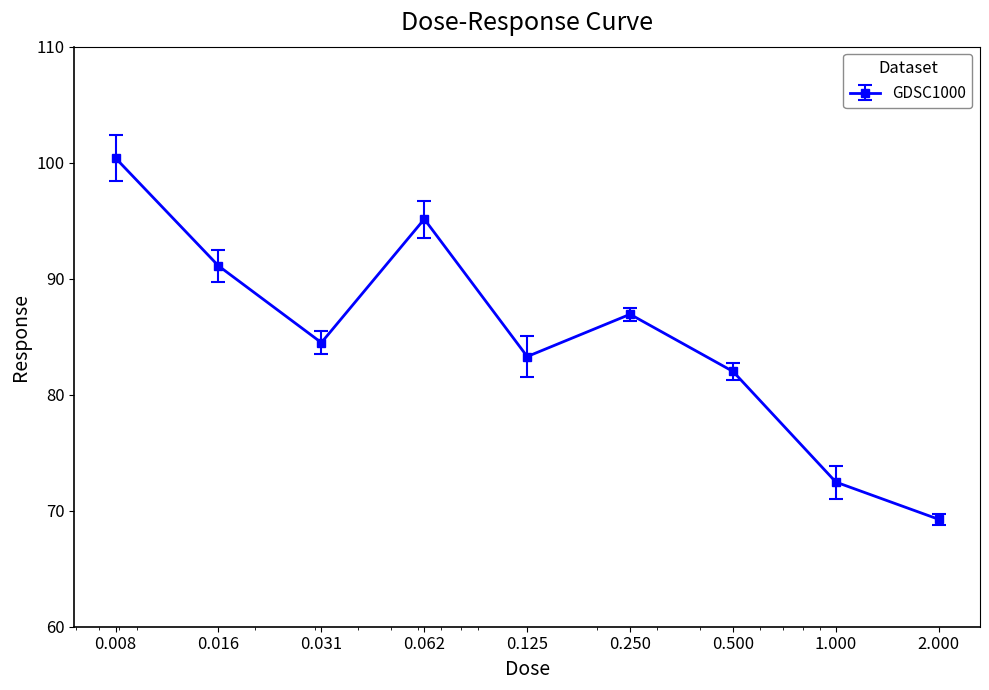

How many data points does each series have?

9